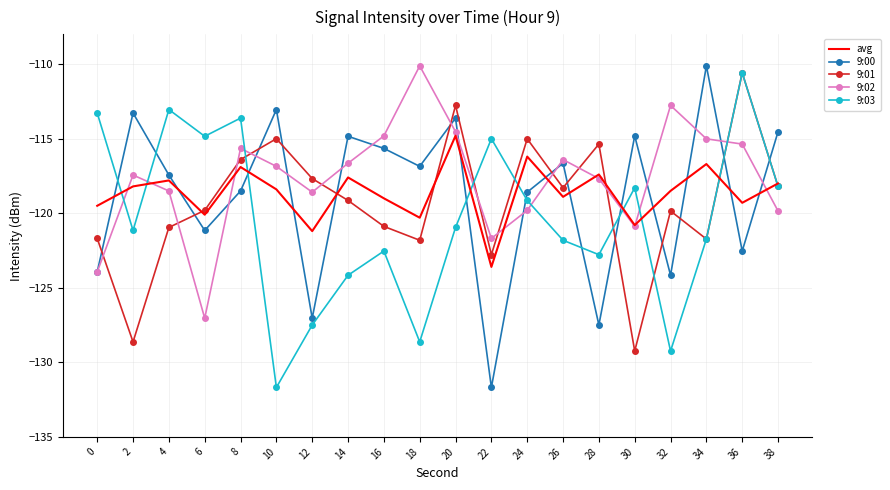

What is the total value across all series at 16?

-592.9